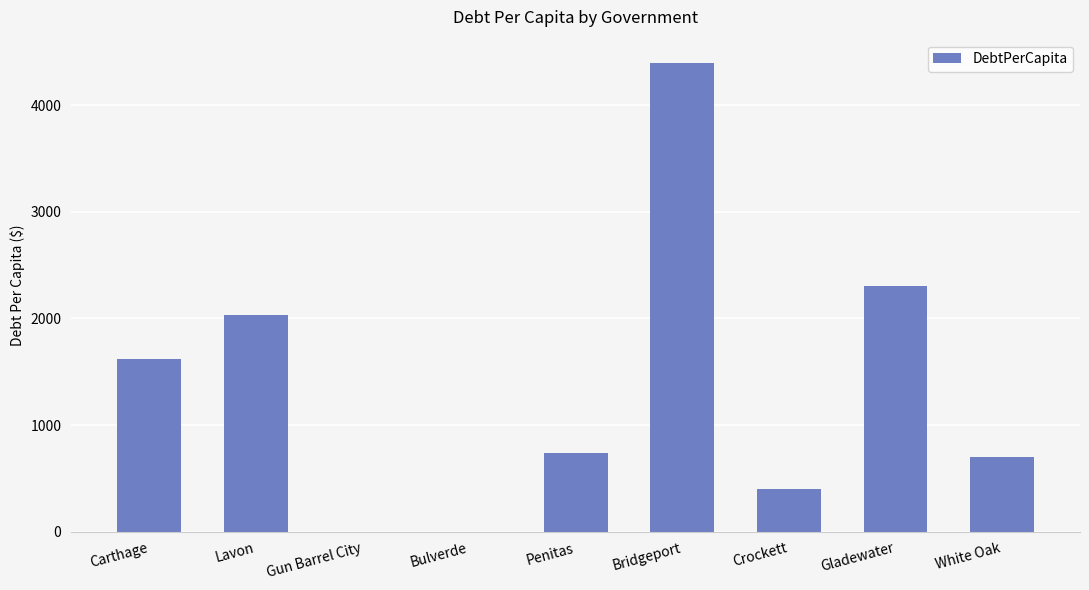

True or false: the data shows 1781.6 at Gun Barrel City.

False